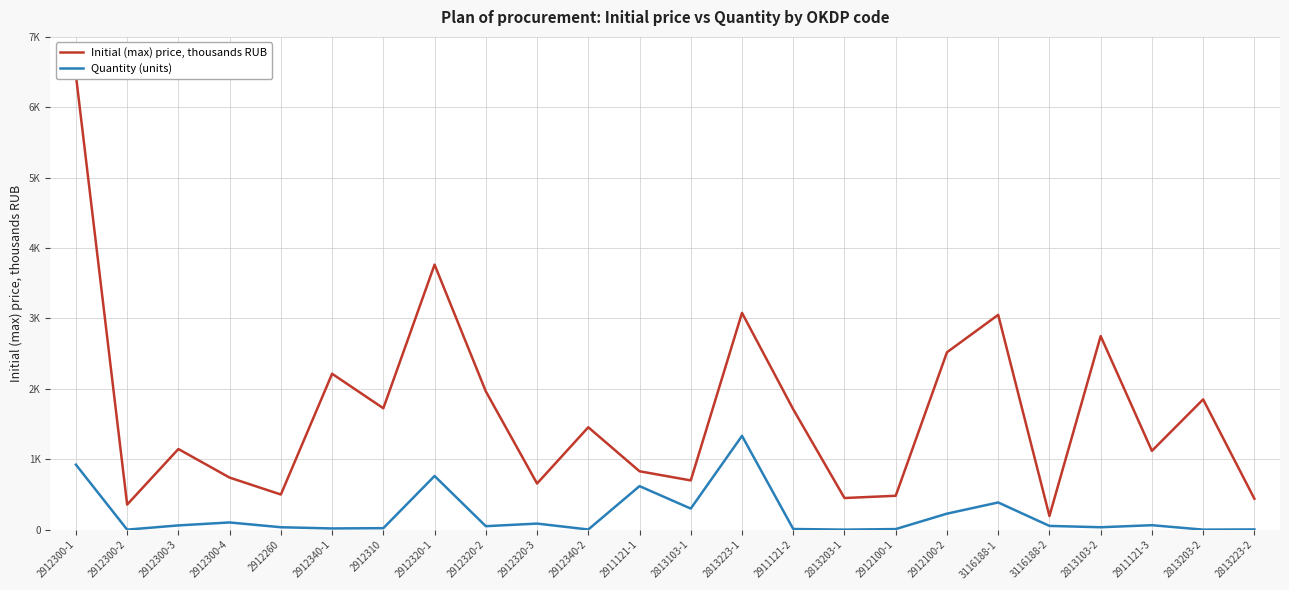

How many data points in Initial (max) price, thousands RUB are above 1455?

11